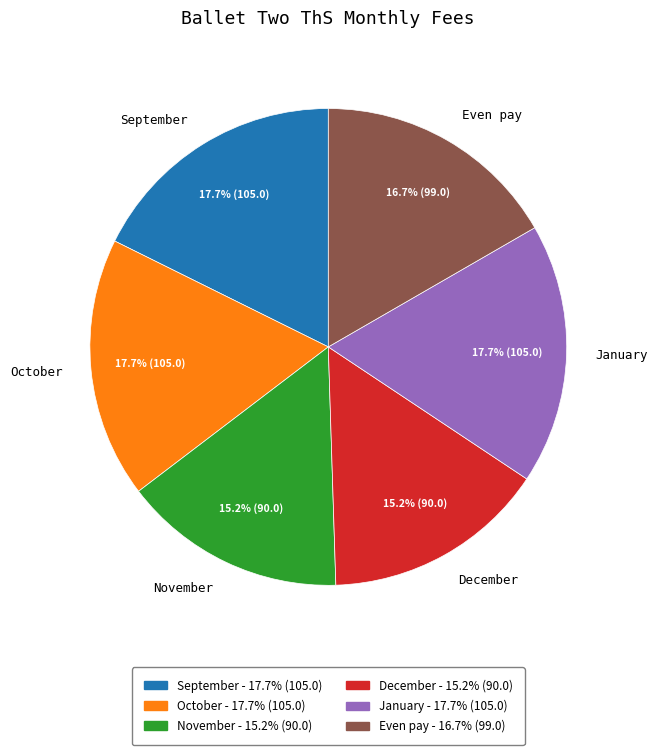

To the nearest percent, what is the combined percentage of October and November?

33%